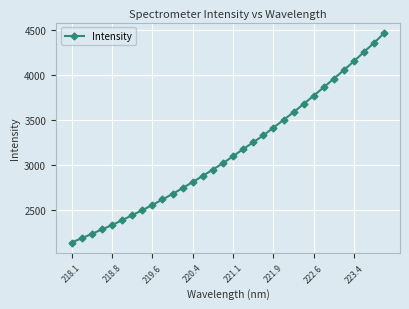

What is the smallest value displayed?

2145.0